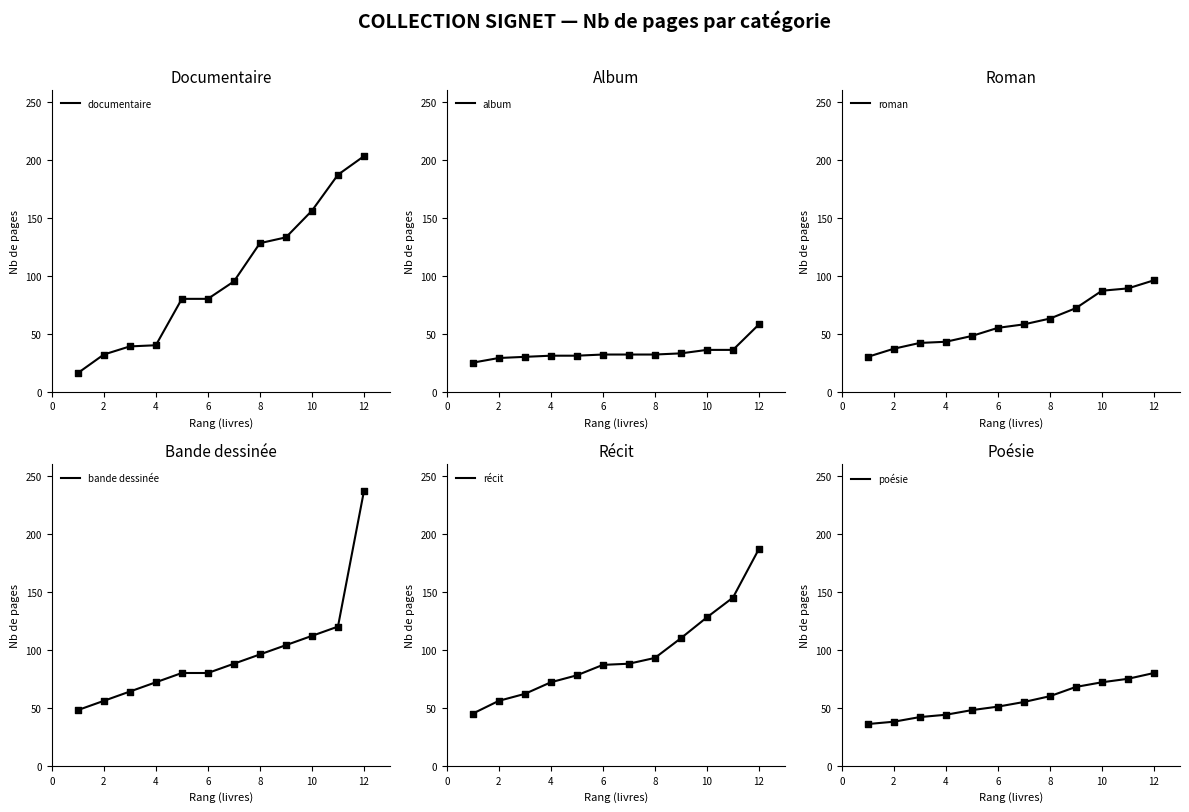

The value of documentaire at 10 is 156. True or false?

True